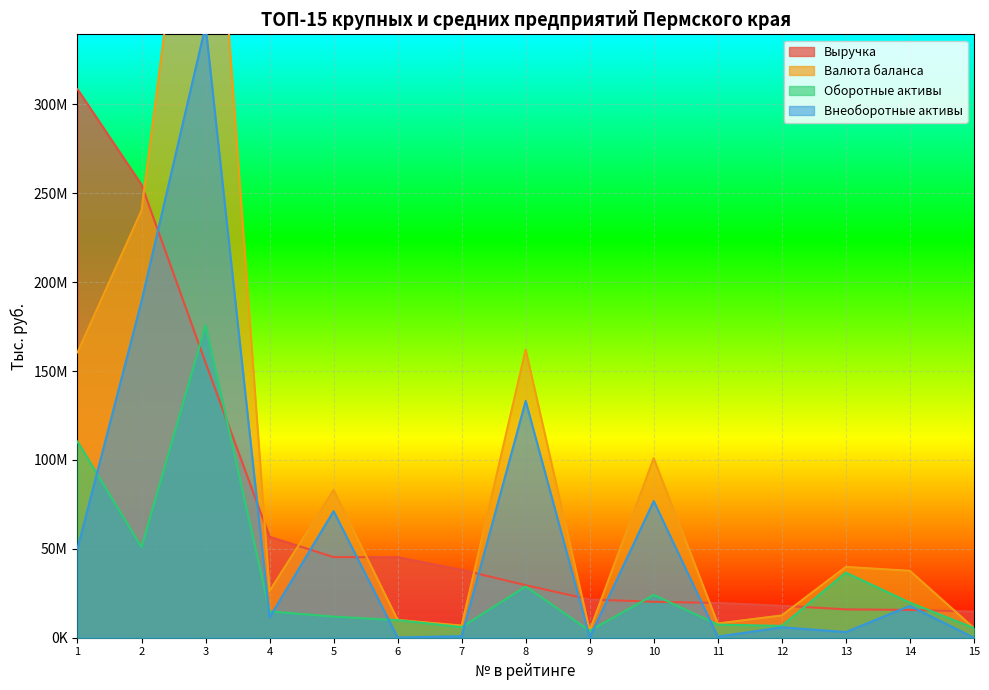

What is the value of the Валюта баланса point at the 15th from the left?

5456077